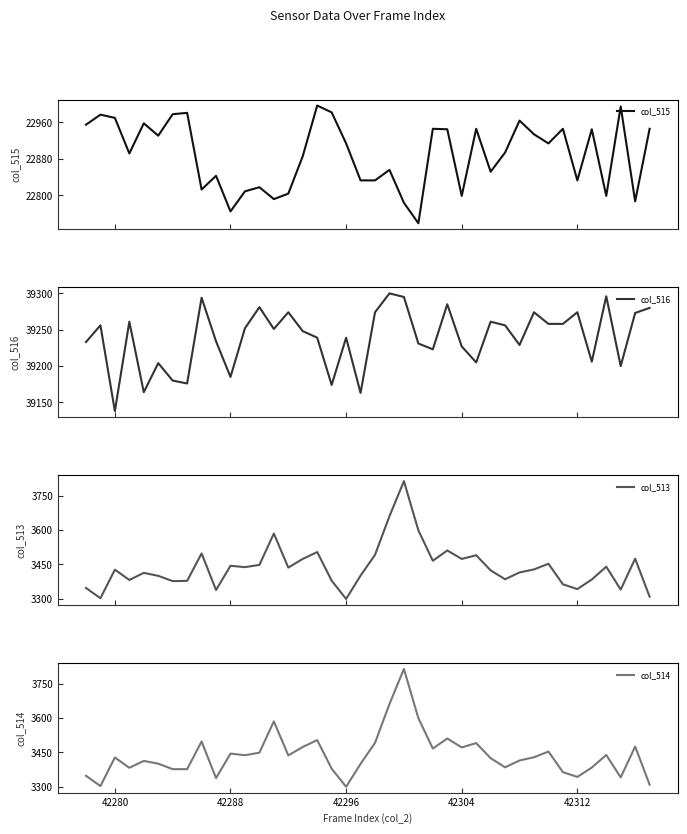

What is the minimum value for col_515?

22739